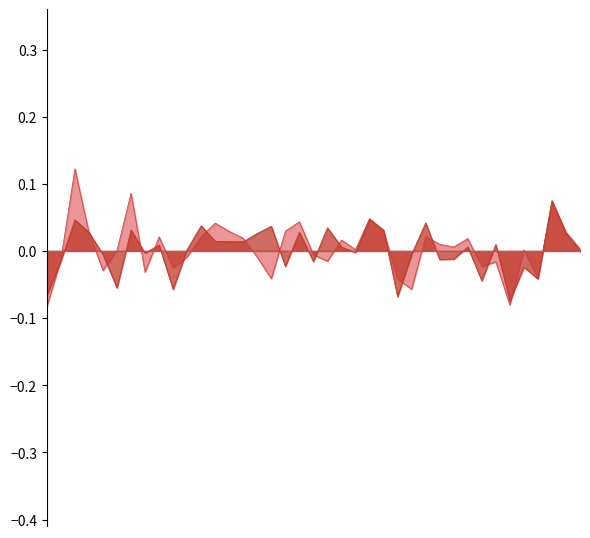

Between 2016-02 and 2016-07, which is larger?

2016-07